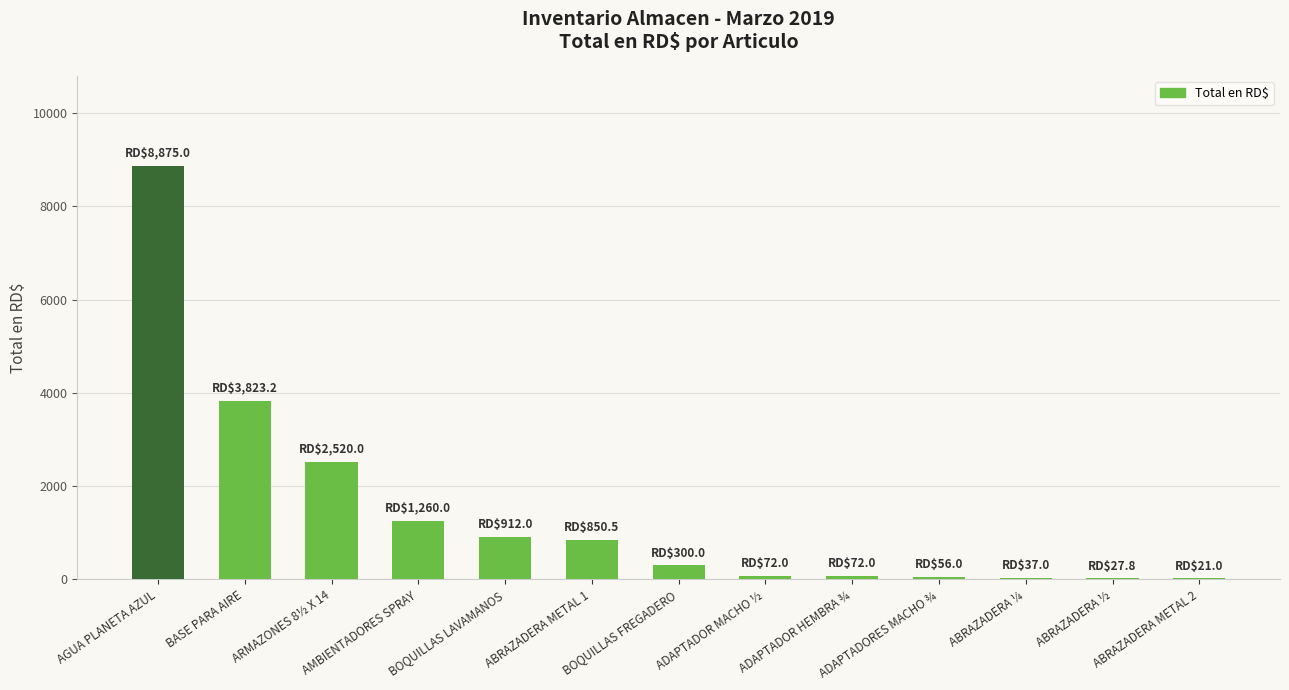

What is the ratio of the value at AGUA PLANETA AZUL to the value at ABRAZADERA METAL 1?

10.4